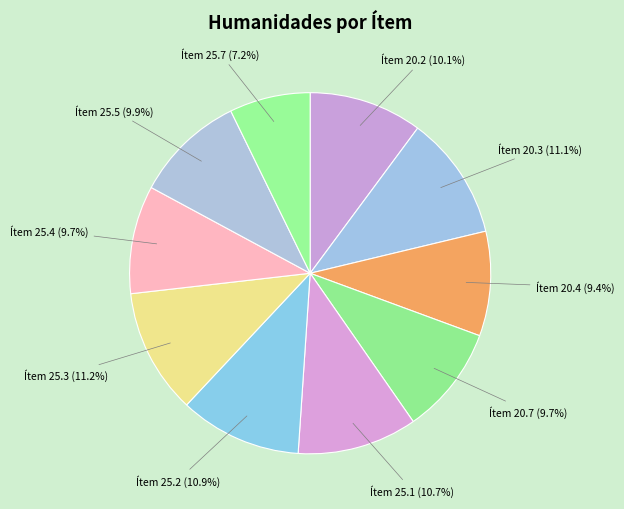

Is the sum of Ítem 25.7 and Ítem 20.2 greater than half?

No